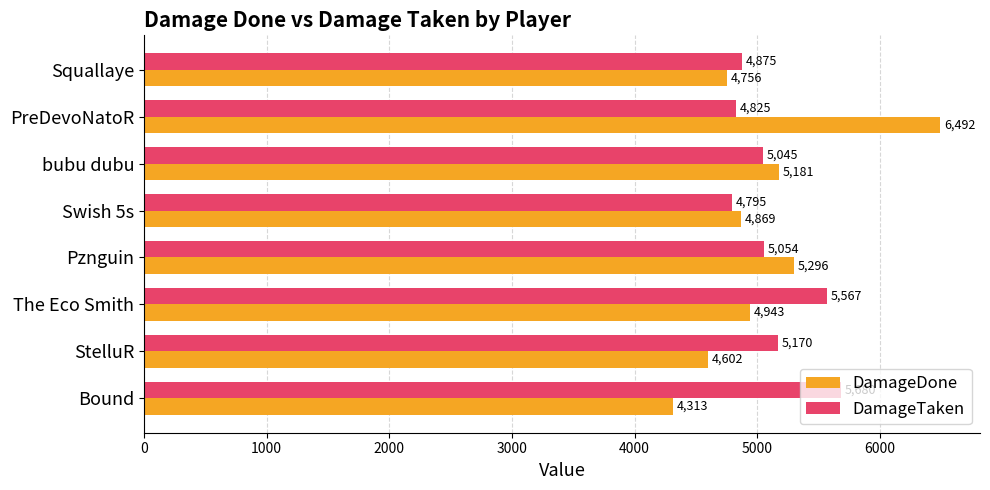

At Squallaye, list the series in order from largest to smallest.

DamageTaken, DamageDone